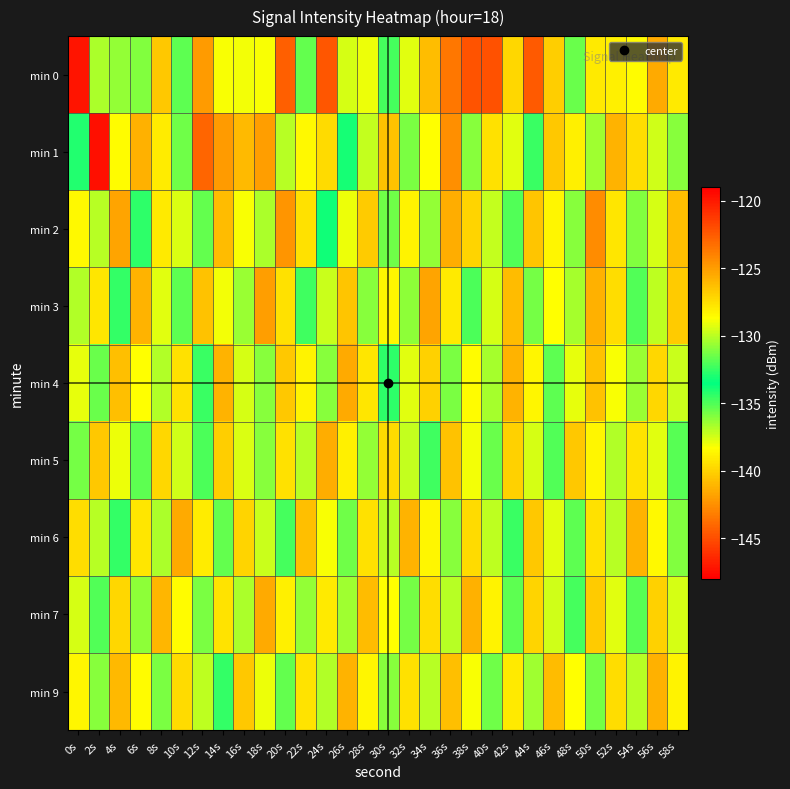

At which category is the sum across all series the highest?

36s